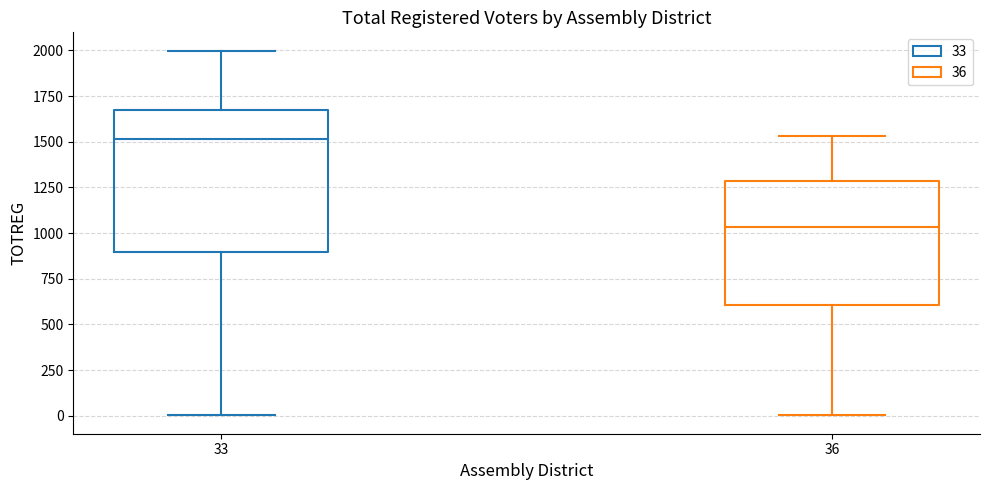

Reading left to right, transcribe this box plot: for each box, give where its median line is, the range the box spans, and where its two whiskers end, as read against the y-axis. The values are not printed on the chart, so give them approximately, as read against the axis.

33: median 1500, box 900 to 1650, whiskers 0 to 2000
36: median 1050, box 600 to 1300, whiskers 0 to 1550